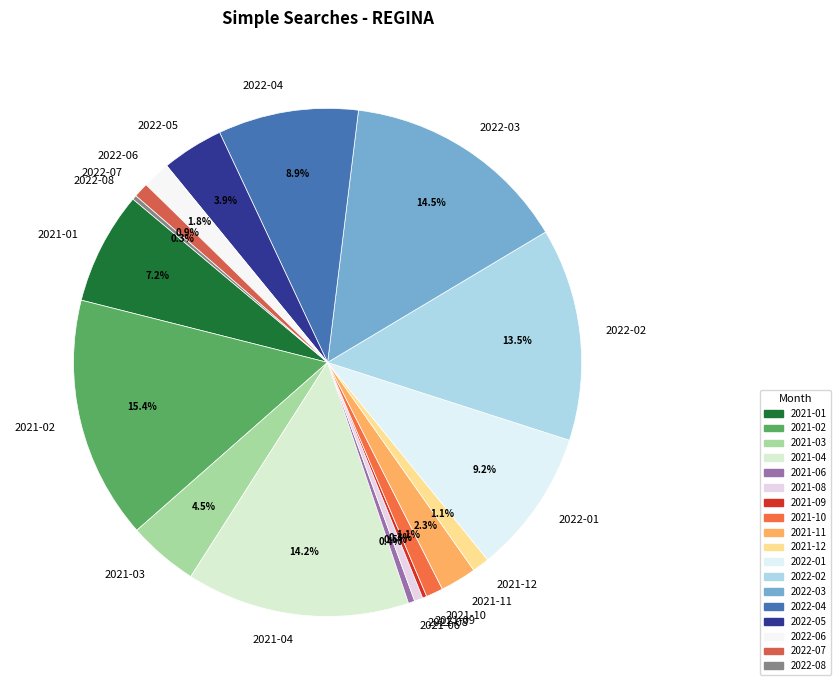

Which category has the biggest portion of the pie?

2021-02